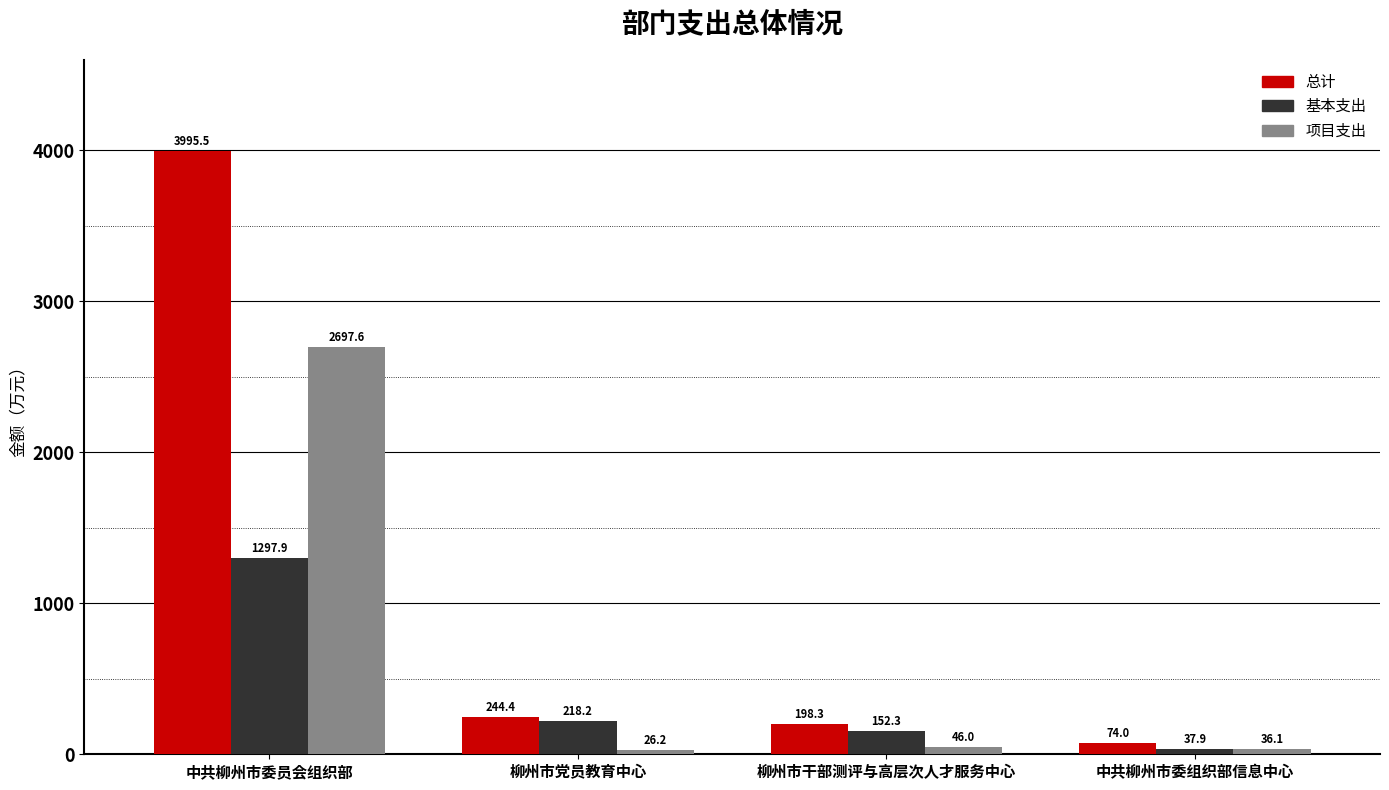

What position from the right is 中共柳州市委组织部信息中心?

1